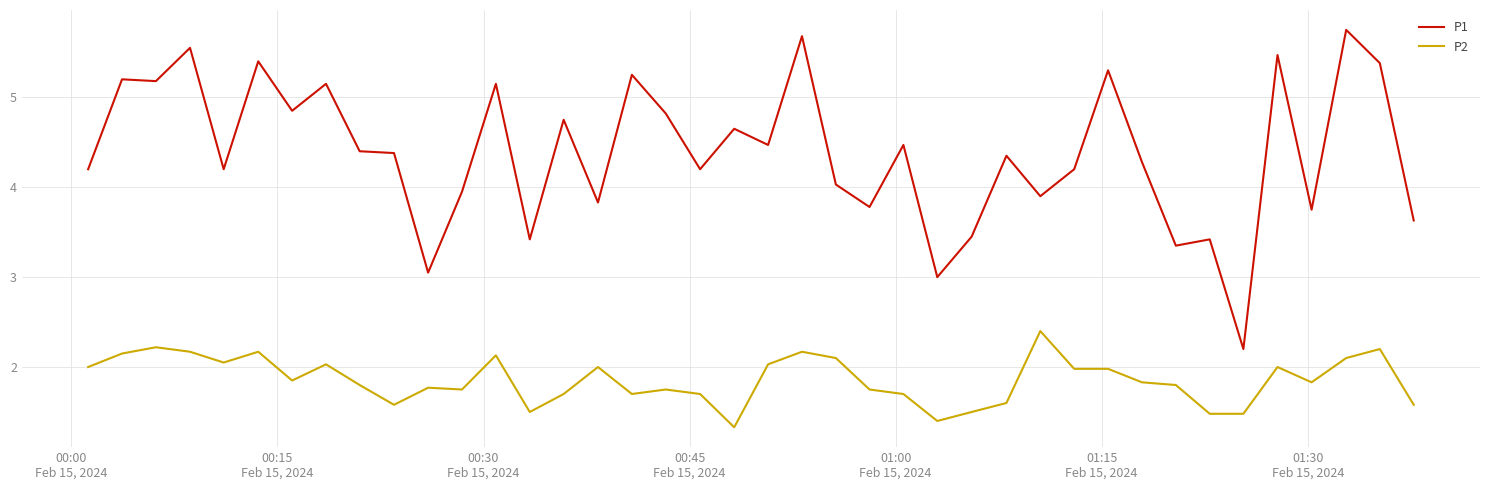

True or false: P1 and P2 cross at least once.

False